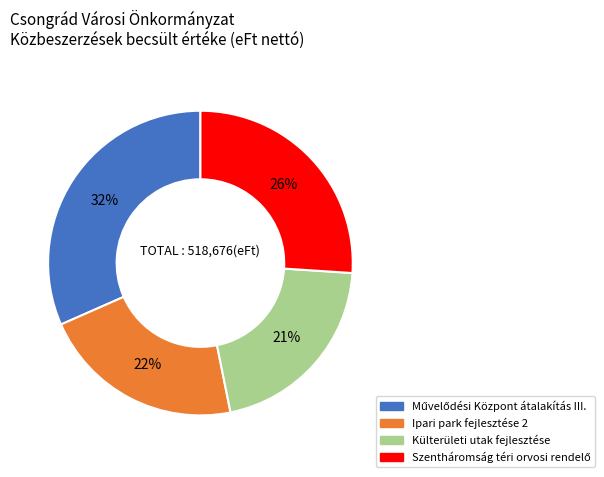

Is there a majority slice in this chart?

No